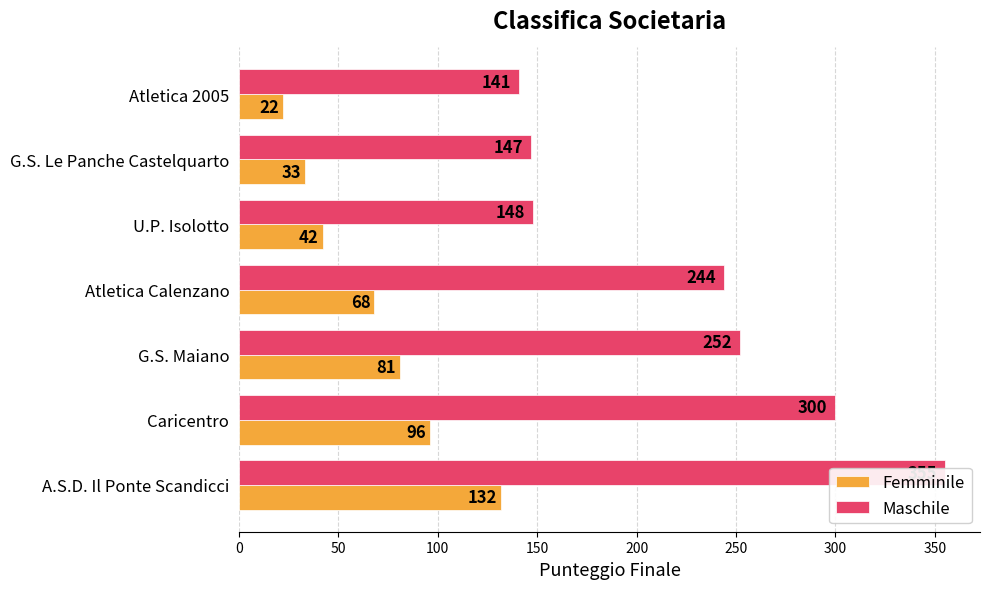

Which has a higher value, Atletica Calenzano or A.S.D. Il Ponte Scandicci?

A.S.D. Il Ponte Scandicci